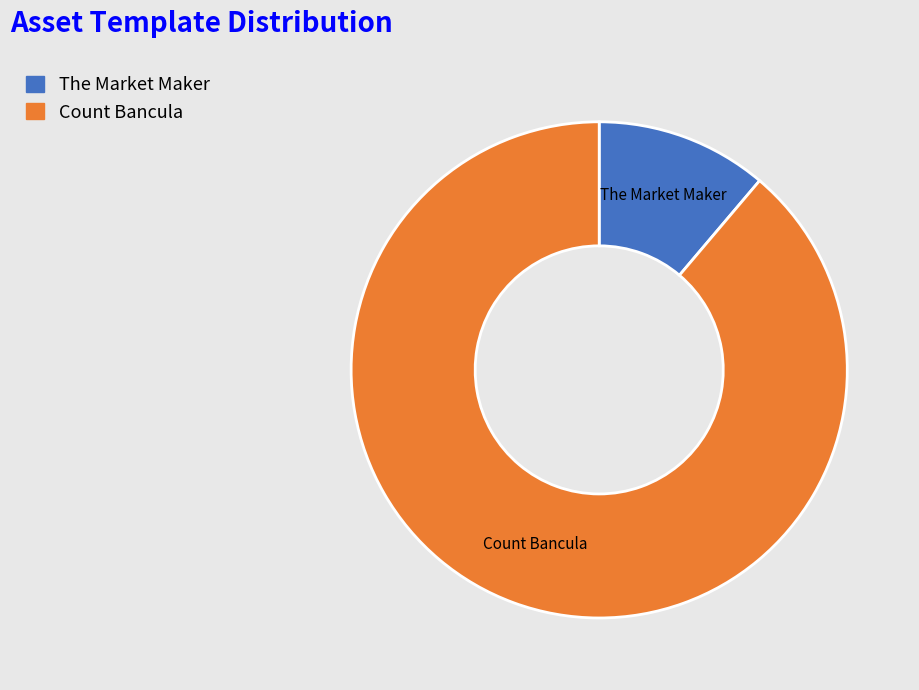

Which category has the biggest portion of the pie?

Count Bancula